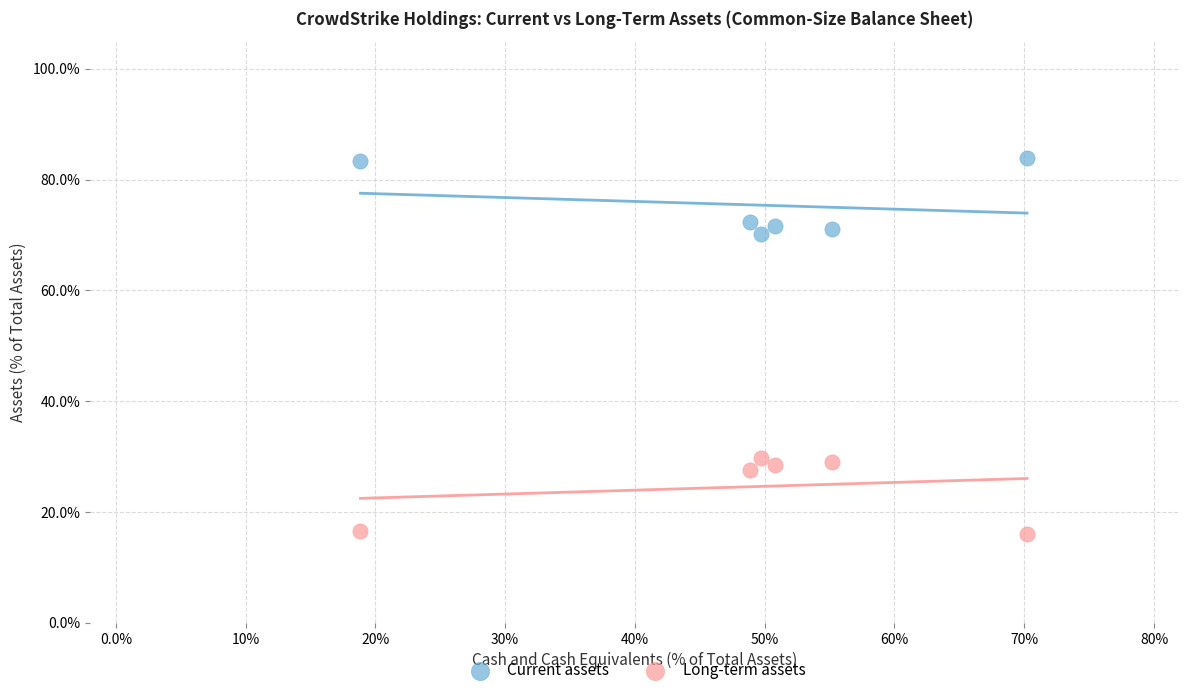

What are all the series names shown in the legend?

Current assets, Long-term assets